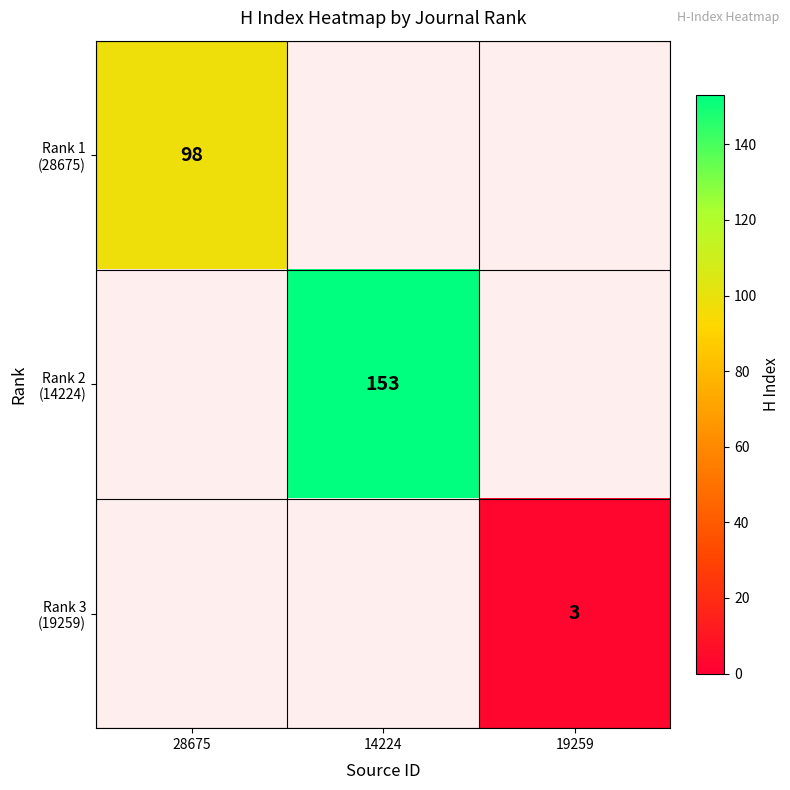

Where is Rank 1 (28675) nearest to the value 98?

28675